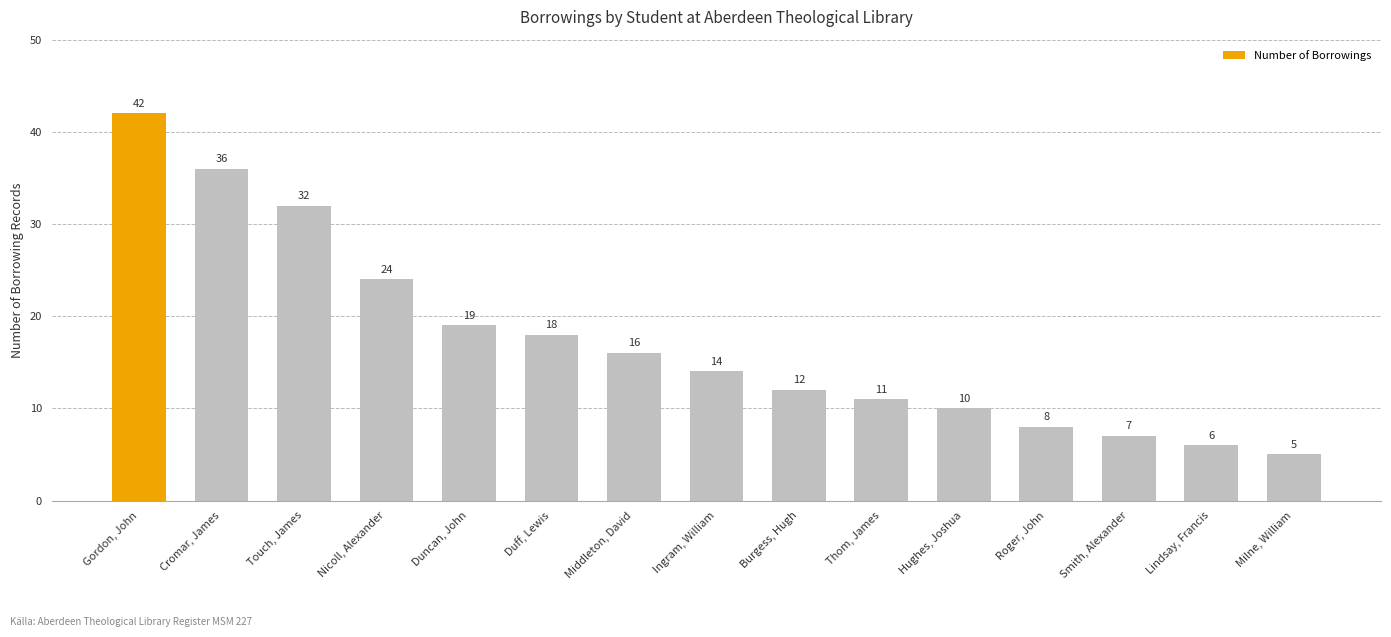

Does the chart contain stacked bars?

No